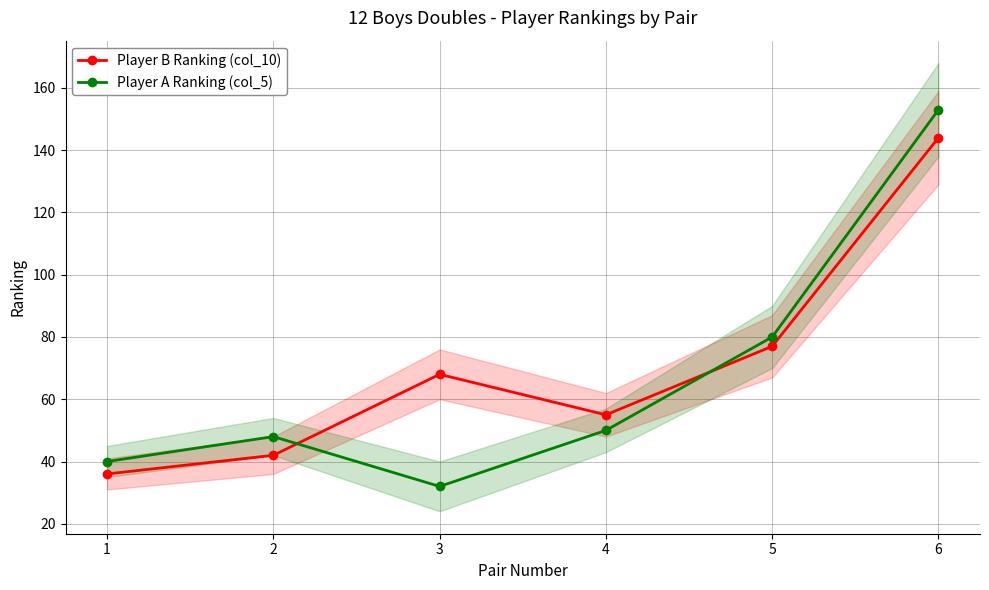

How many intersections are there between Player B Ranking (col_10) and Player A Ranking (col_5)?

2